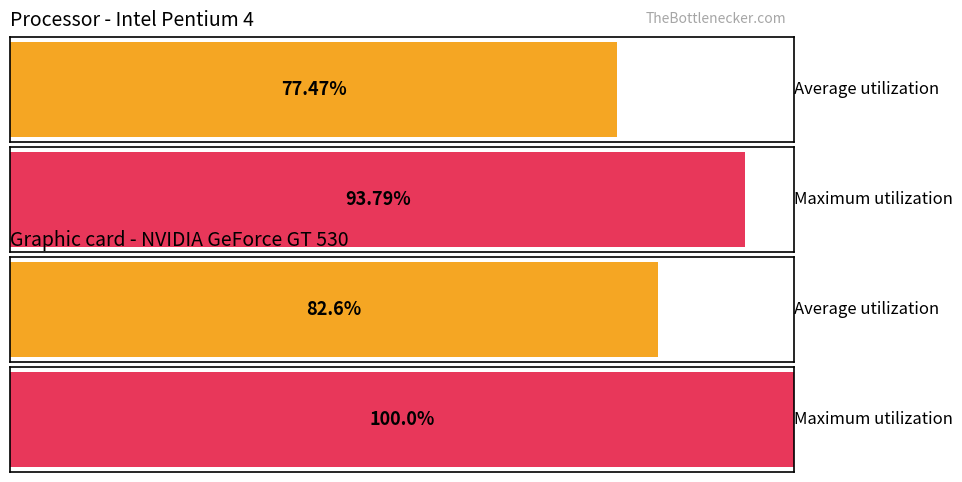

Rank the series at 0,02 from lowest to highest value.

Average utilization, Maximum utilization